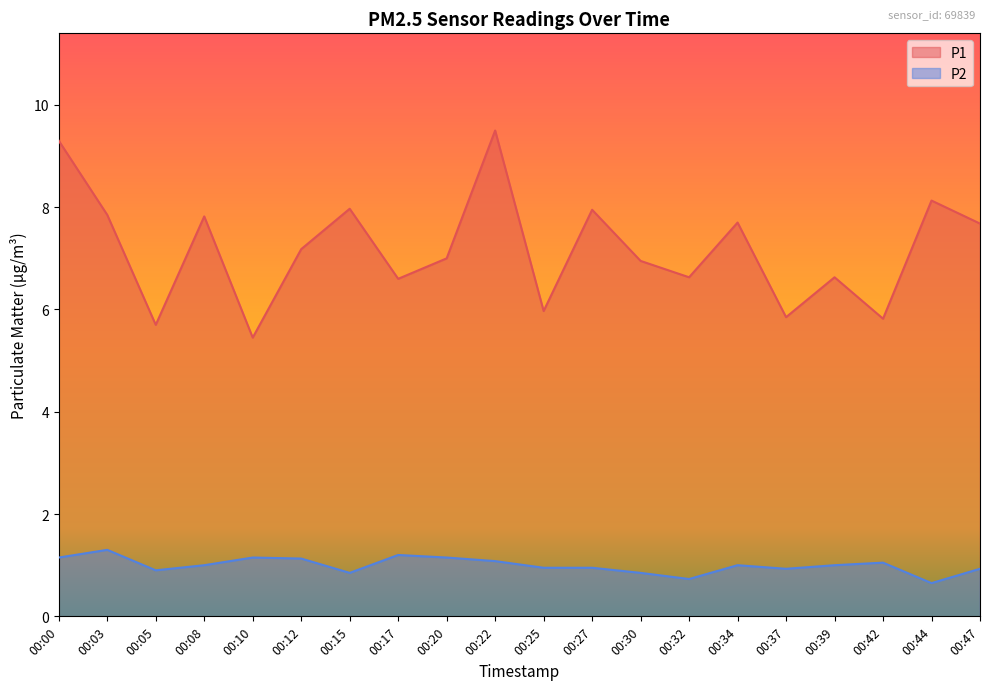

List the series in order of their overall mean, lowest first.

P2, P1